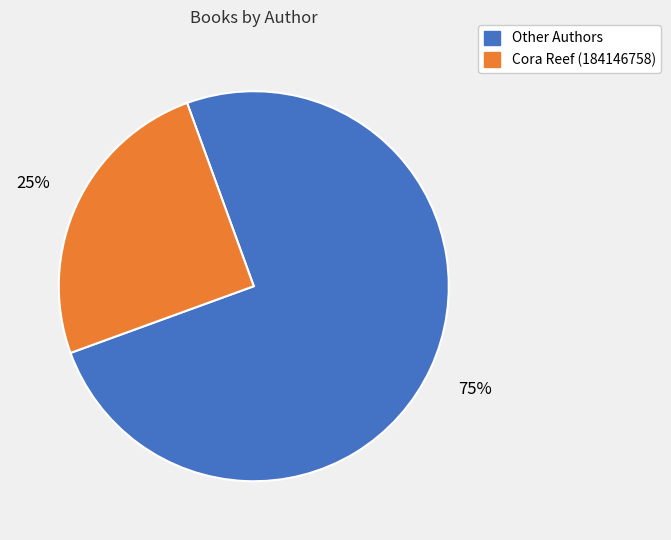

To the nearest percent, what is the average slice percentage?

50%